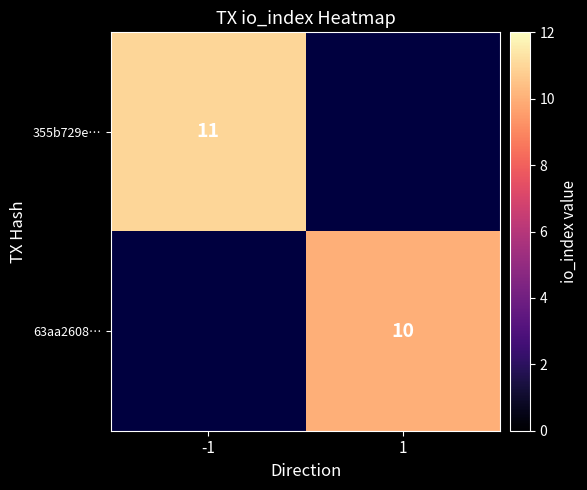

How many series are shown in this chart?

2